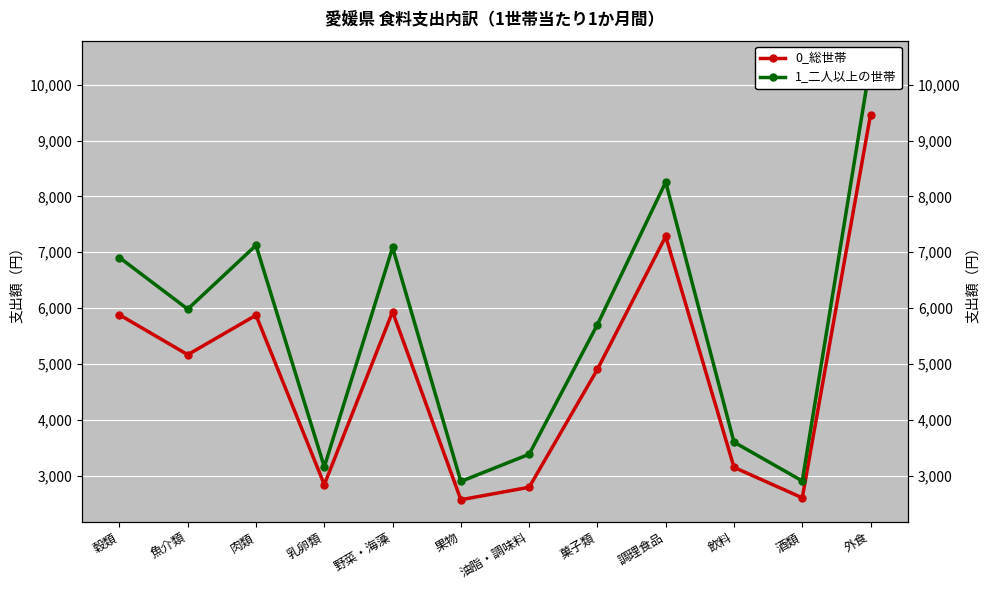

List the labels in order of 0_総世帯 value, smallest first.

果物, 酒類, 油脂・調味料, 乳卵類, 飲料, 菓子類, 魚介類, 肉類, 穀類, 野菜・海藻, 調理食品, 外食